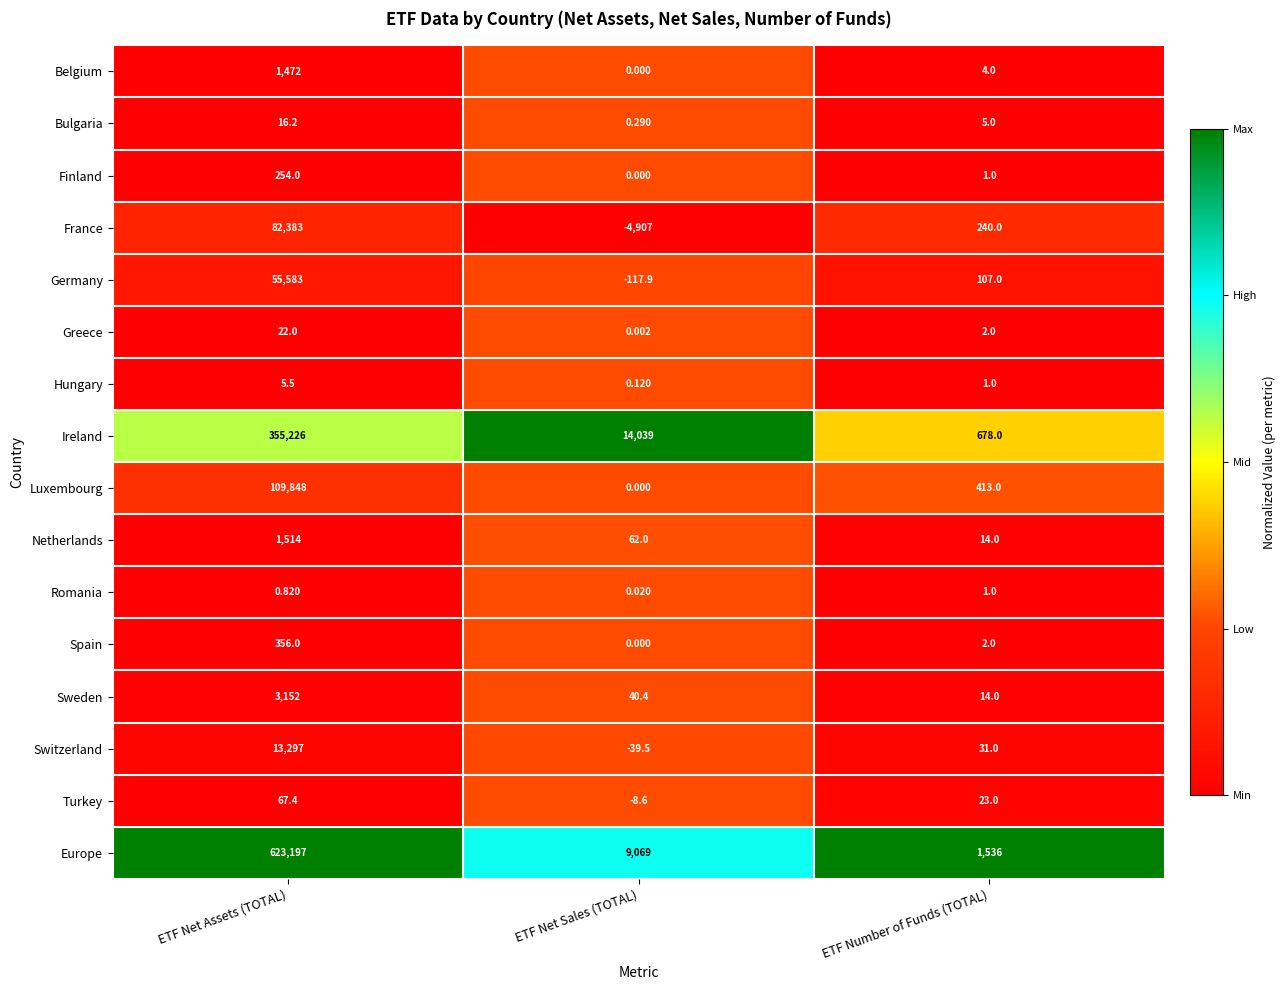

Which series changed the most between ETF Net Assets (TOTAL) and ETF Net Sales (TOTAL)?

Europe